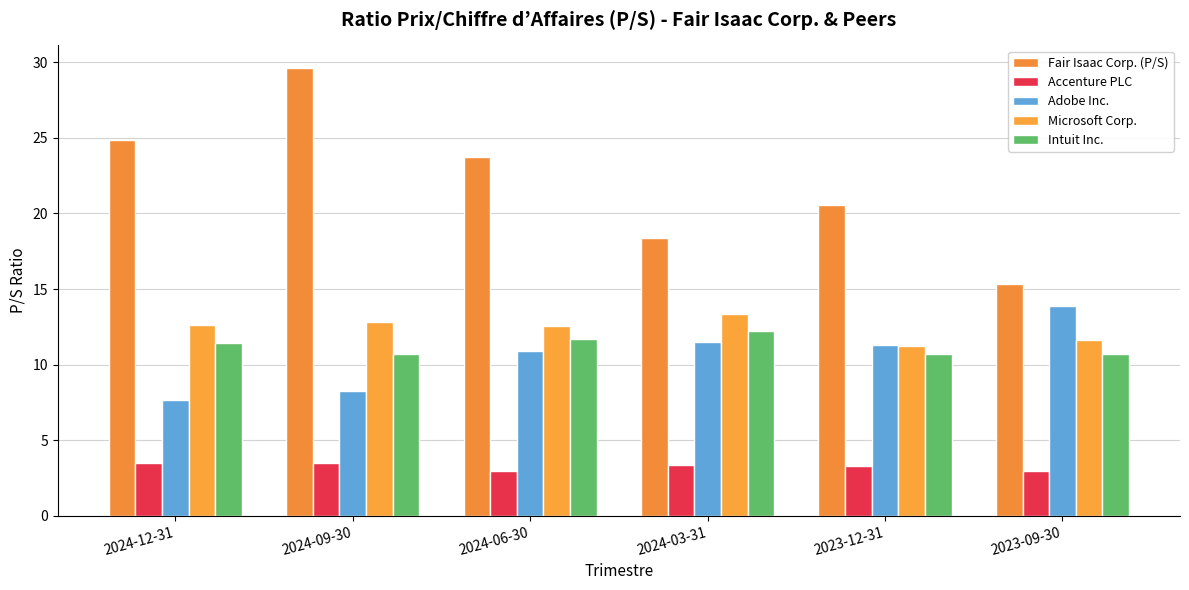

List the series in order of their peak value, lowest first.

Accenture PLC, Intuit Inc., Microsoft Corp., Adobe Inc., Fair Isaac Corp. (P/S)